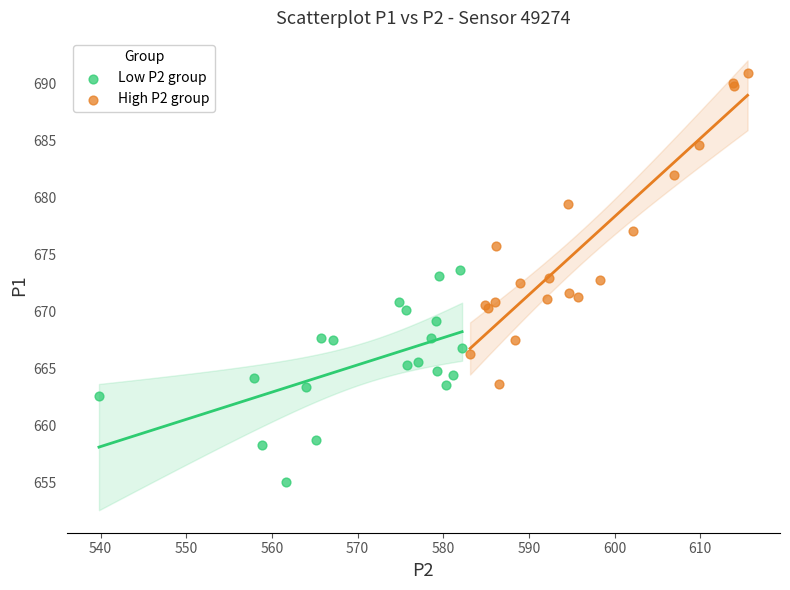

Which series has the widest spread of Y values?

High P2 group